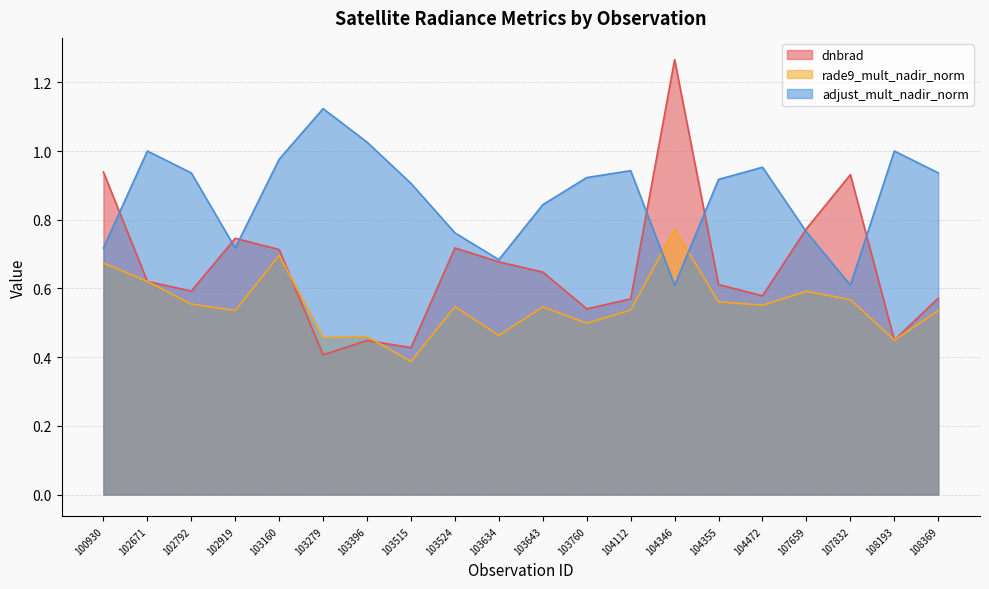

Reading left to right, transcribe all the data shown in this chart.

dnbrad: 100930=0.9	102671=0.6	102792=0.6	102919=0.7	103160=0.7	103279=0.4	103396=0.4	103515=0.4	103524=0.7	103634=0.7	103643=0.6	103760=0.5	104112=0.6	104346=1.3	104355=0.6	104472=0.6	107659=0.8	107832=0.9	108193=0.4	108369=0.6
rade9_mult_nadir_norm: 100930=0.7	102671=0.6	102792=0.6	102919=0.5	103160=0.7	103279=0.5	103396=0.5	103515=0.4	103524=0.5	103634=0.5	103643=0.5	103760=0.5	104112=0.5	104346=0.8	104355=0.6	104472=0.6	107659=0.6	107832=0.6	108193=0.4	108369=0.5
adjust_mult_nadir_norm: 100930=0.7	102671=1.0	102792=0.9	102919=0.7	103160=1.0	103279=1.1	103396=1.0	103515=0.9	103524=0.8	103634=0.7	103643=0.8	103760=0.9	104112=0.9	104346=0.6	104355=0.9	104472=1.0	107659=0.8	107832=0.6	108193=1.0	108369=0.9